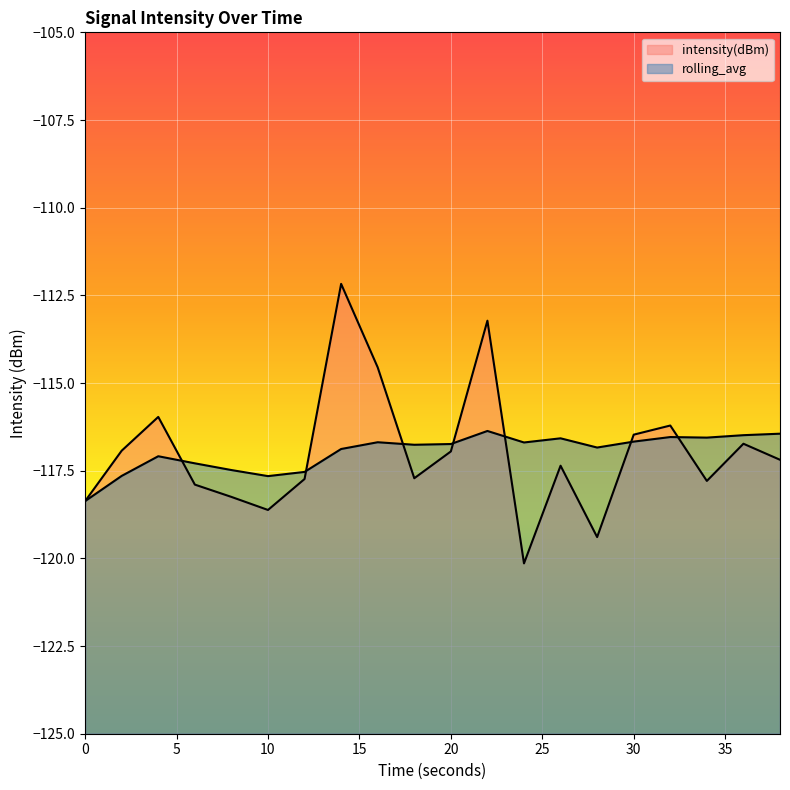

What is the difference between the highest and lowest values at 18?

1.0